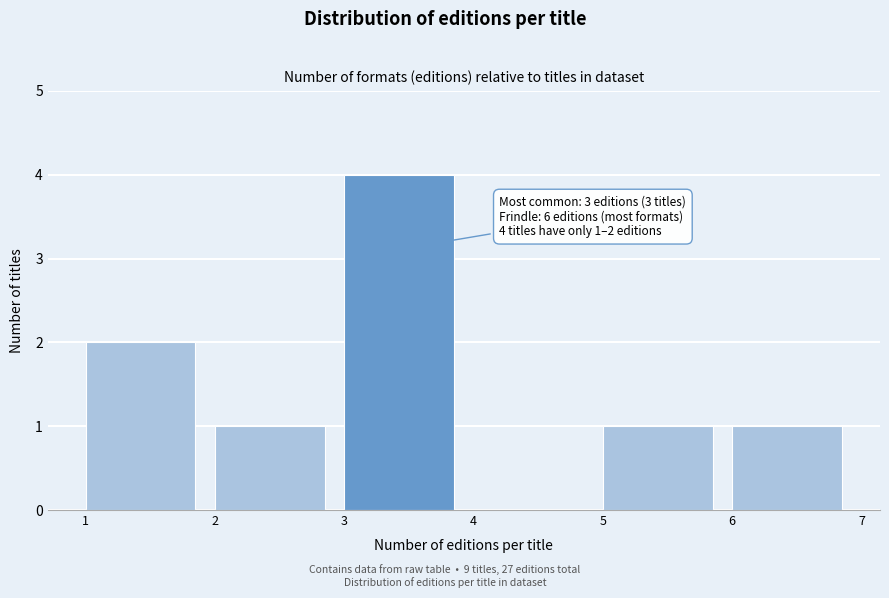

Which range on the x-axis has the tallest bar?

3 to 4